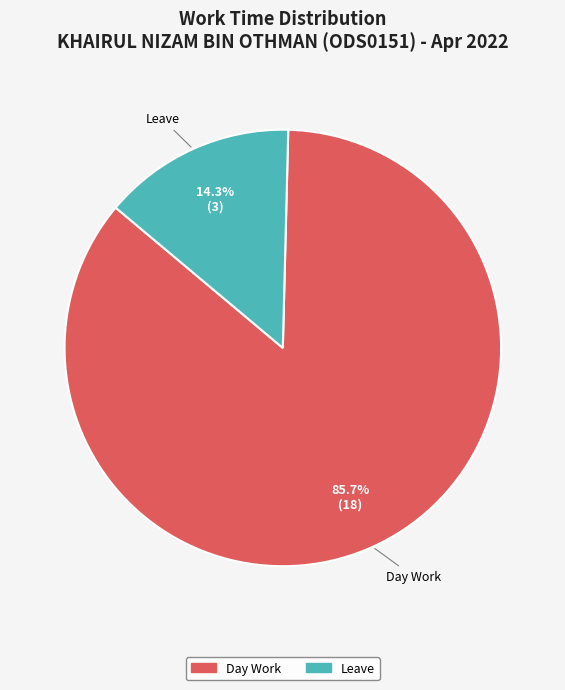

Is there any slice that represents more than half of the pie?

Yes